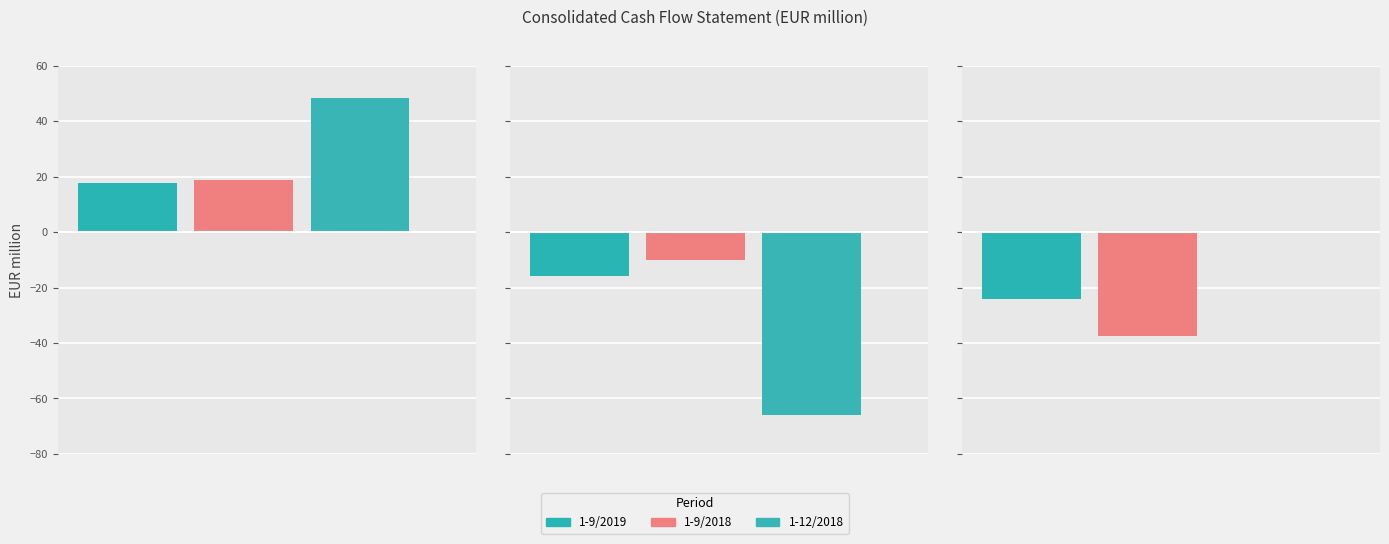

Reading left to right, transcribe all the data shown in this chart.

1-9/2019: 17.8	-15.9	-24.0
1-9/2018: 18.9	-10.2	-37.4
1-12/2018: 48.3	-66.1	-0.1